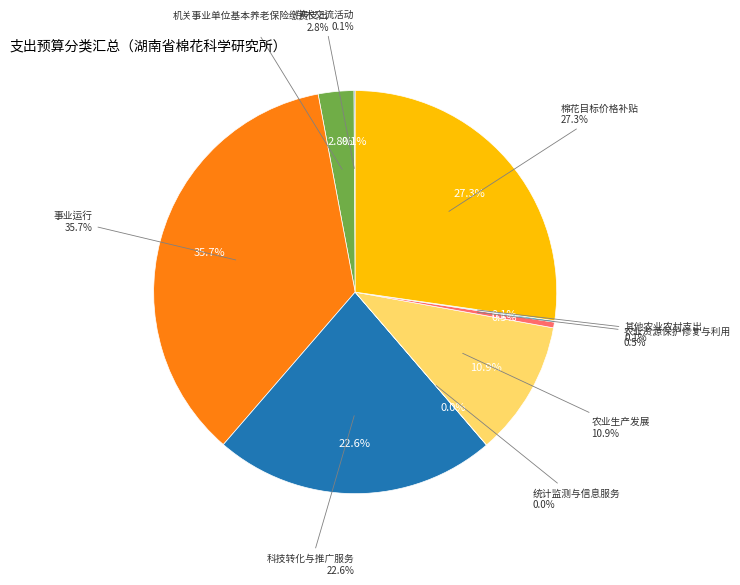

What is the ratio of the value at 科技转化与推广服务 to the value at 其他农业农村支出?

195.0